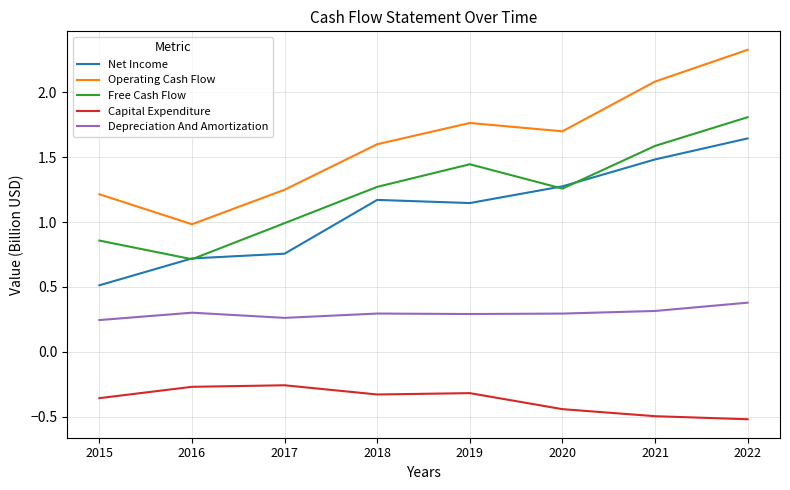

True or false: Capital Expenditure and Operating Cash Flow intersect in this chart.

False